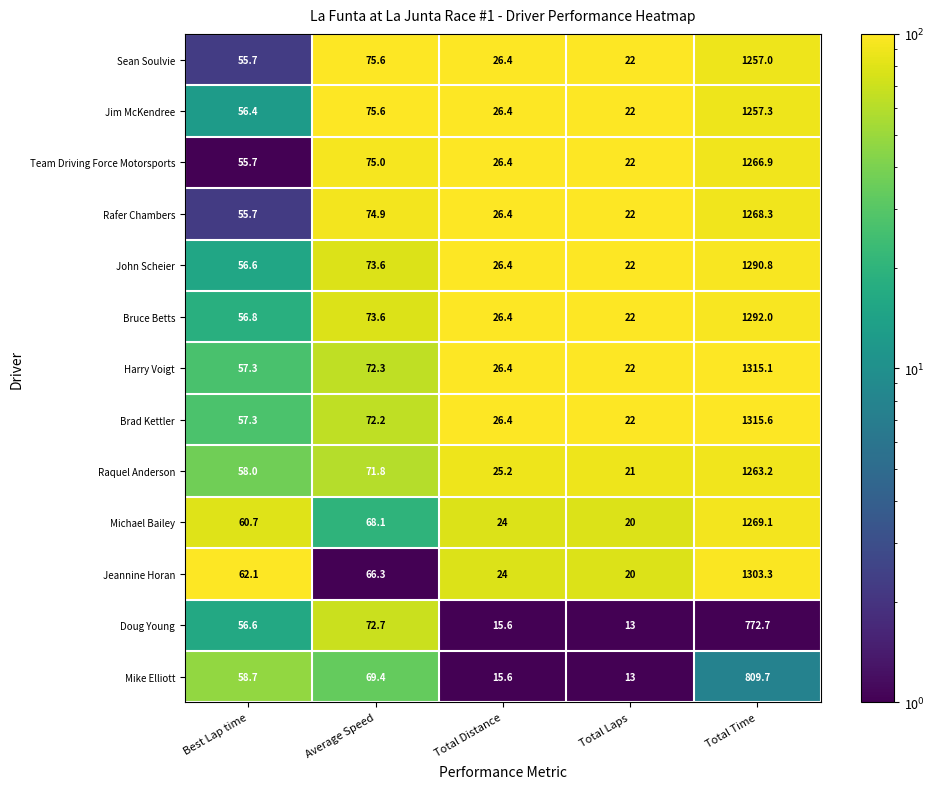

What is the average value of the Raquel Anderson series?

287.8